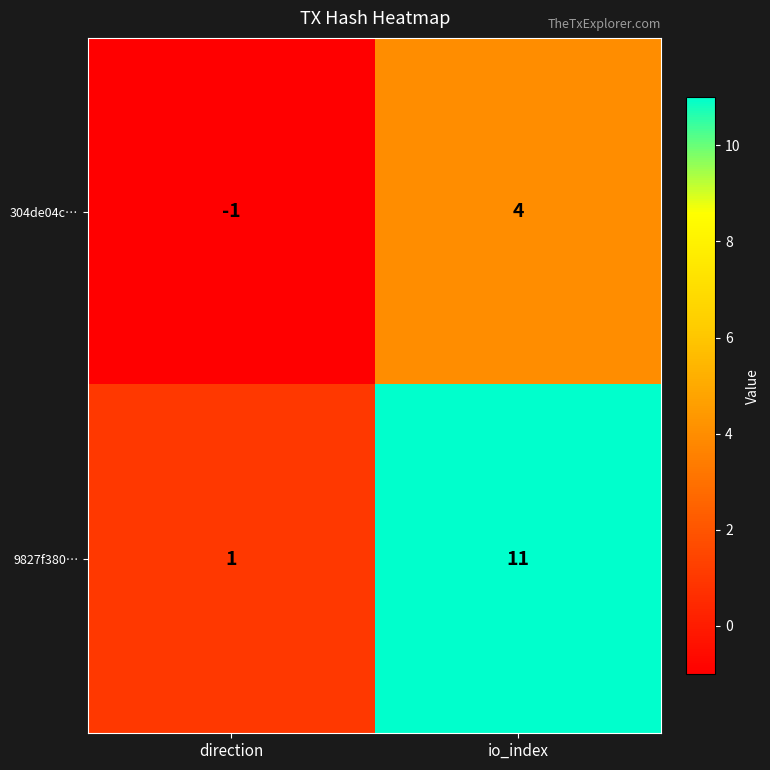

Is it true that 9827f380… equals 0 at direction?

False